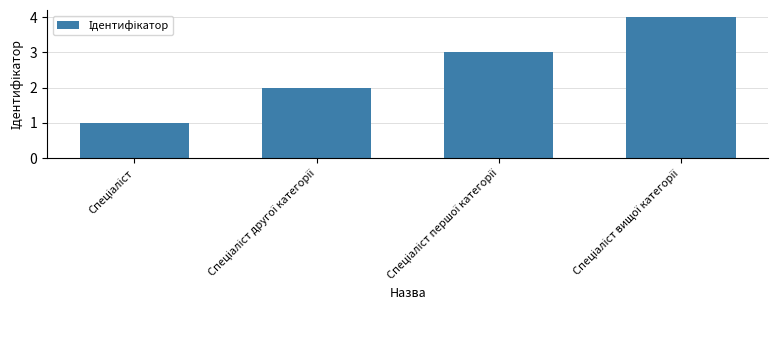

What is the difference between the second highest and minimum values?

2